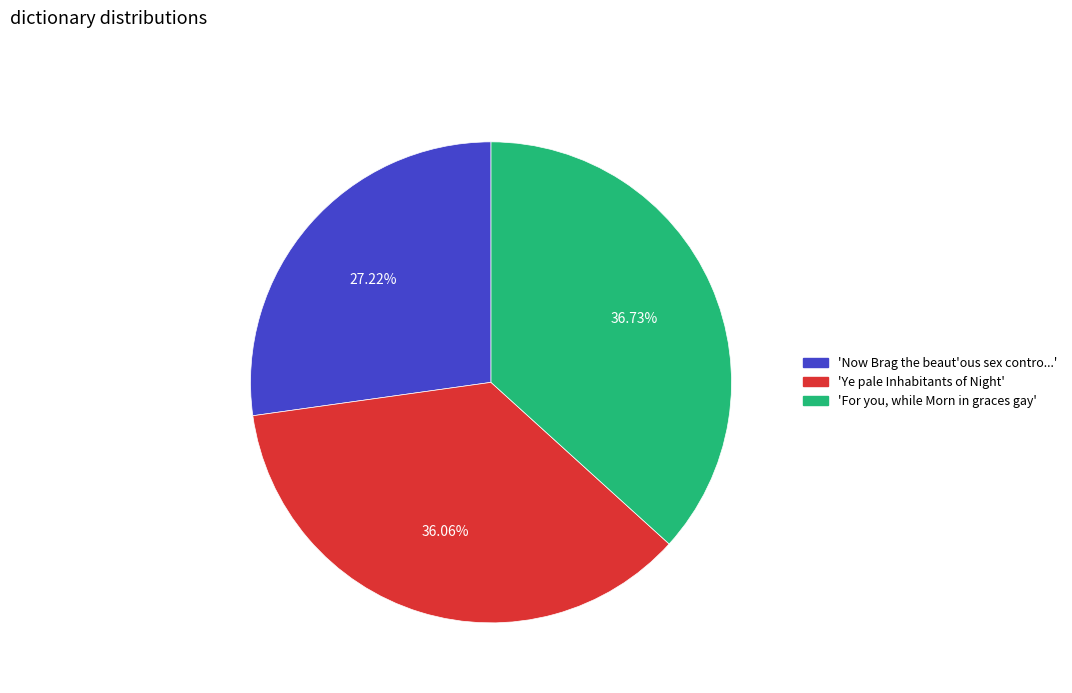

Combined, do 'Now Brag the beaut'ous sex contro...' and 'For you, while Morn in graces gay' account for over 50%?

Yes